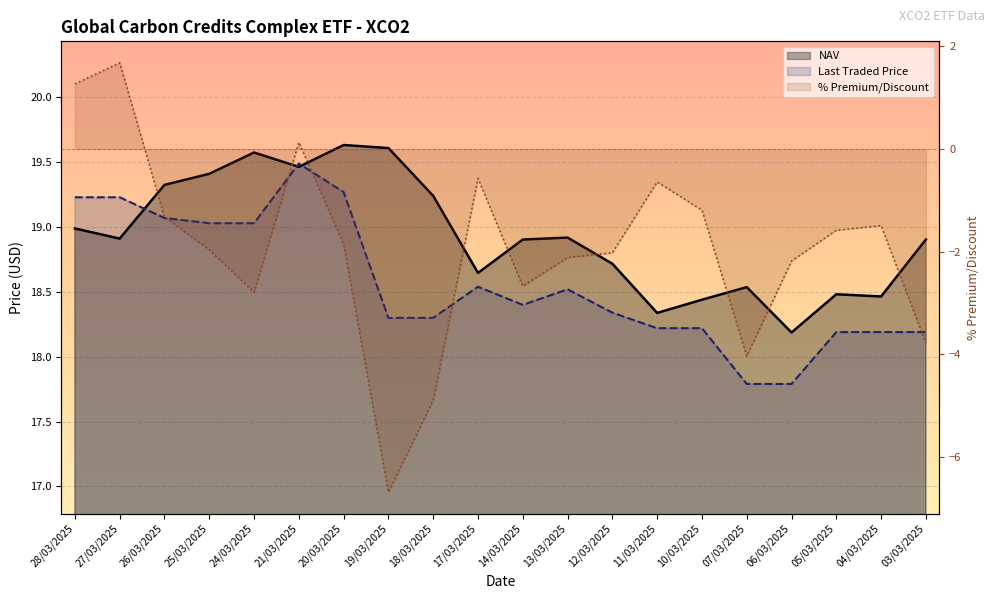

How many data points in Last Traded Price are above 18?

18